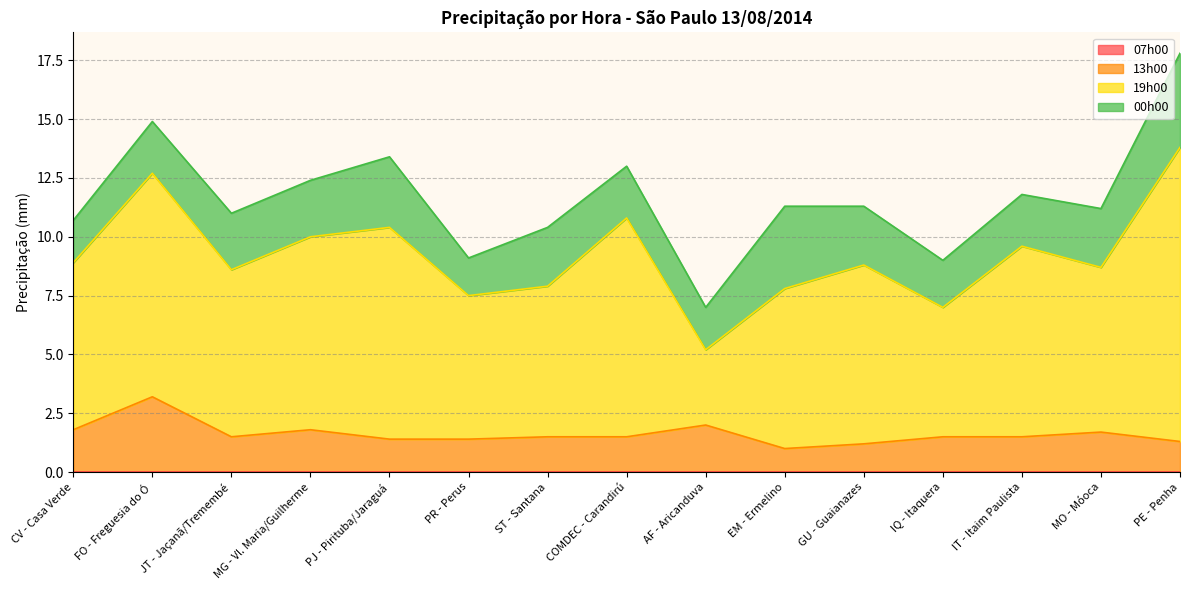

At which category is the sum across all series the highest?

PE - Penha